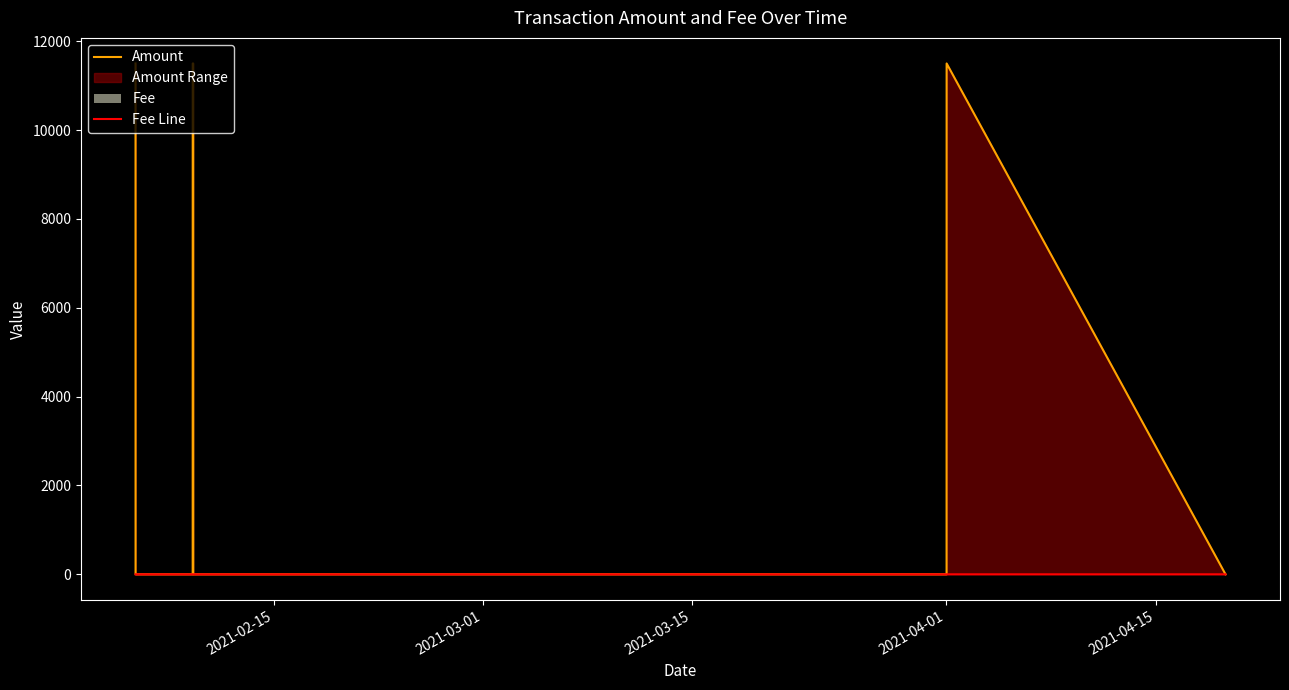

The Amount series shows 4521.7 at 2021-04-01. True or false?

False